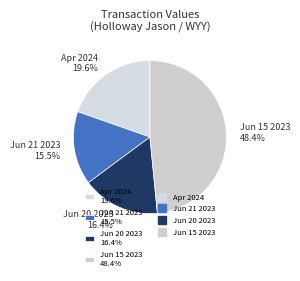

Does any single category account for the majority?

No